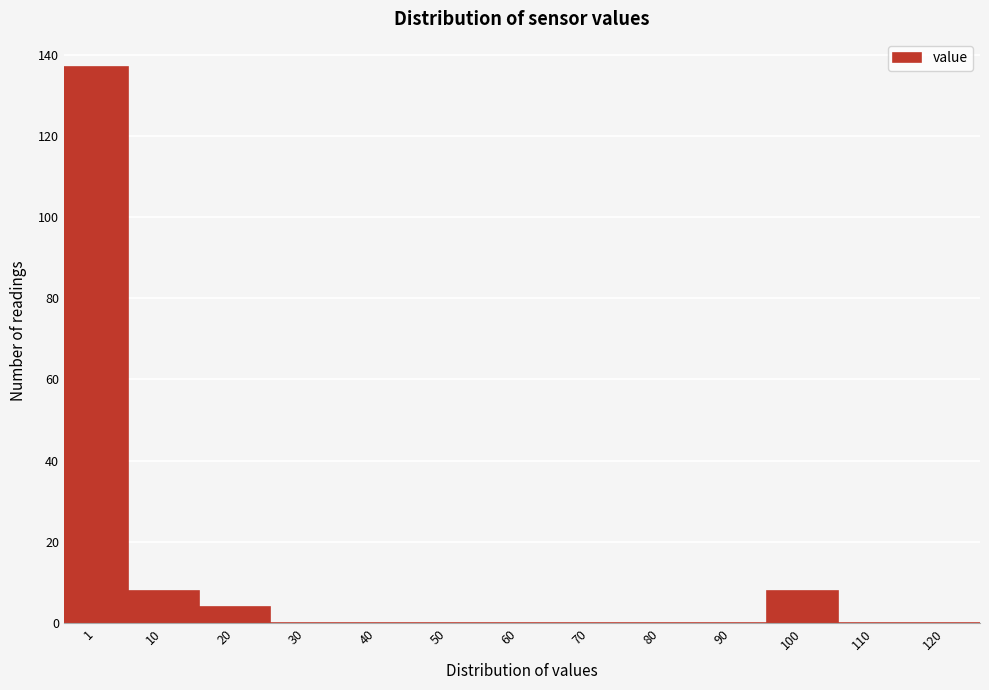

Reading left to right, what are all the values shown in this chart?

1=137	10=8	20=4	30=0	40=0	50=0	60=0	70=0	80=0	90=0	100=8	110=0	120=0